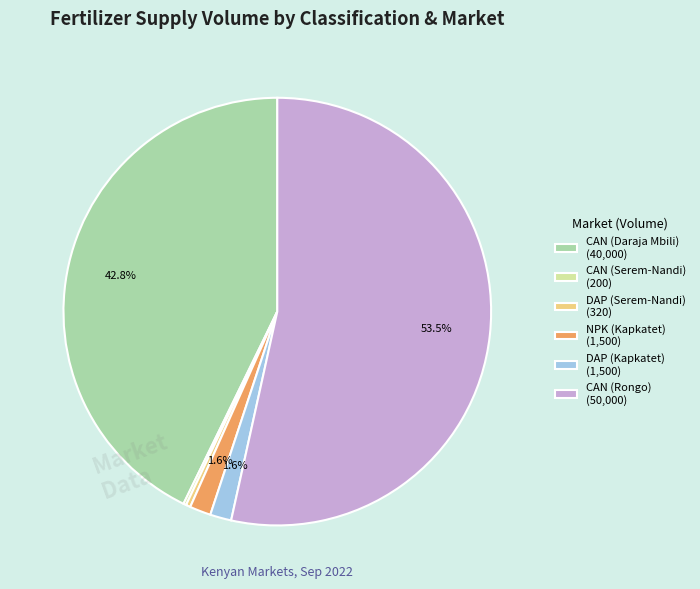

To the nearest percent, what percentage of the pie is CAN (Daraja Mbili)?

43%